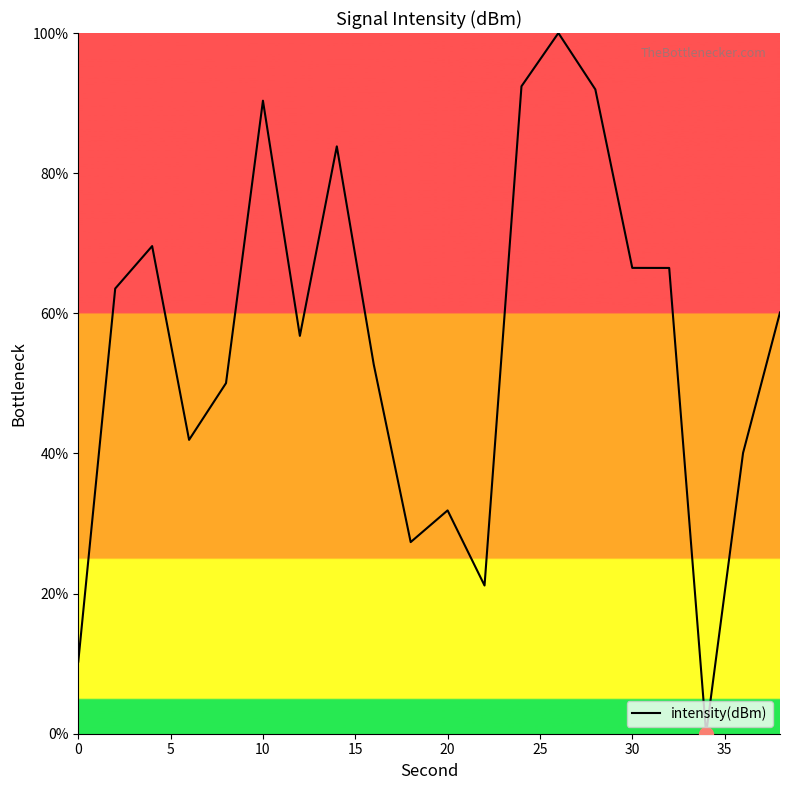

What is the maximum value shown in the chart?

100.0